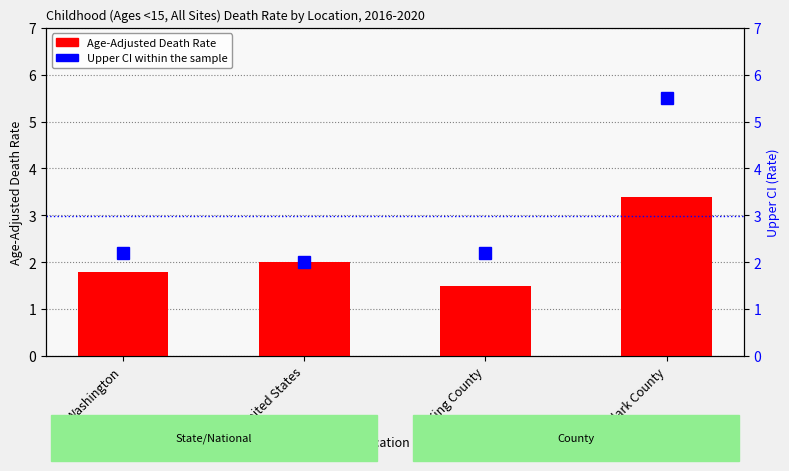

True or false: Age-Adjusted Death Rate has a value of 2.7 at King County.

False